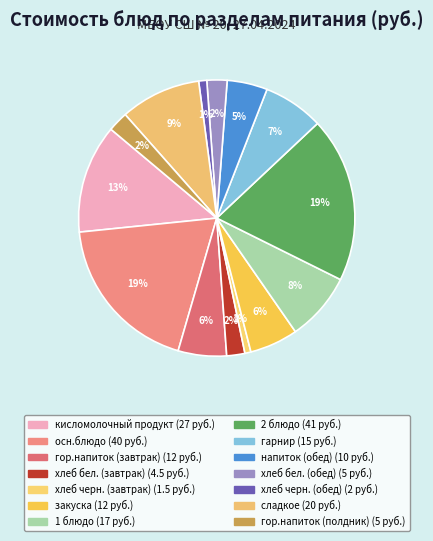

To the nearest percent, what is the difference between the largest and smallest slice percentages?

19%